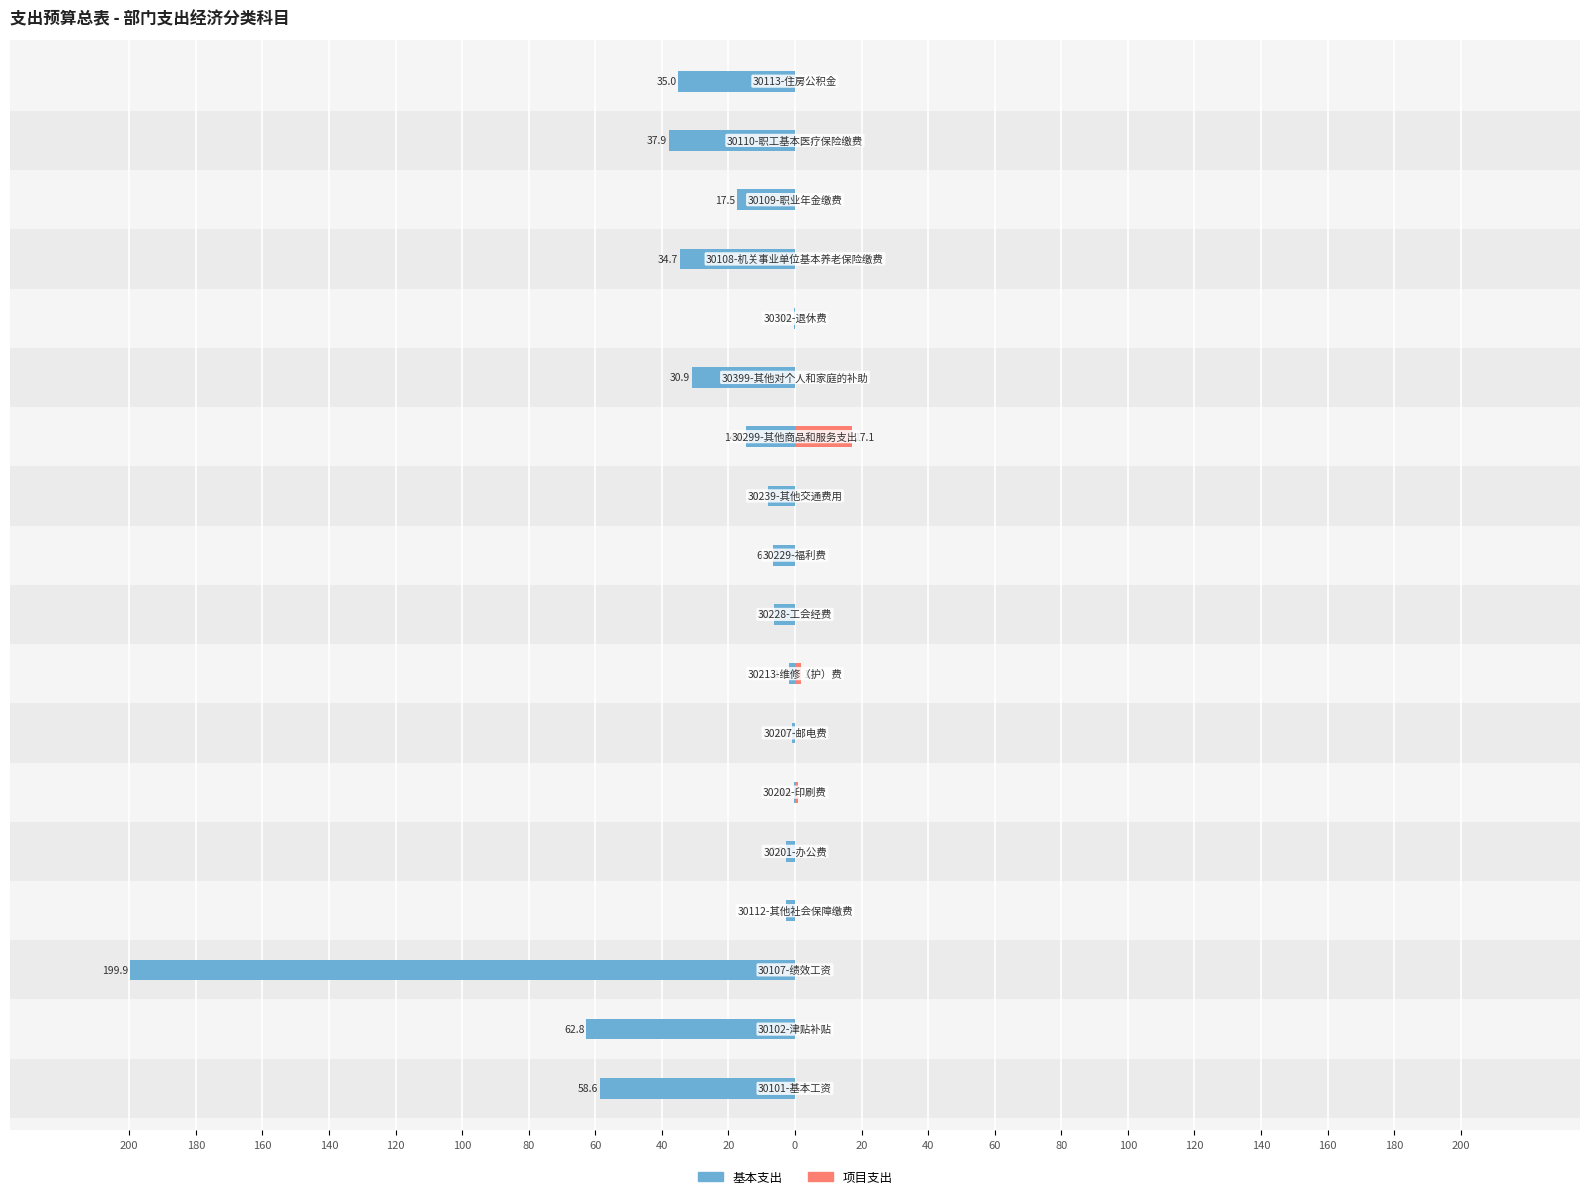

Is it true that 项目支出 equals 29.7 at 20?

False